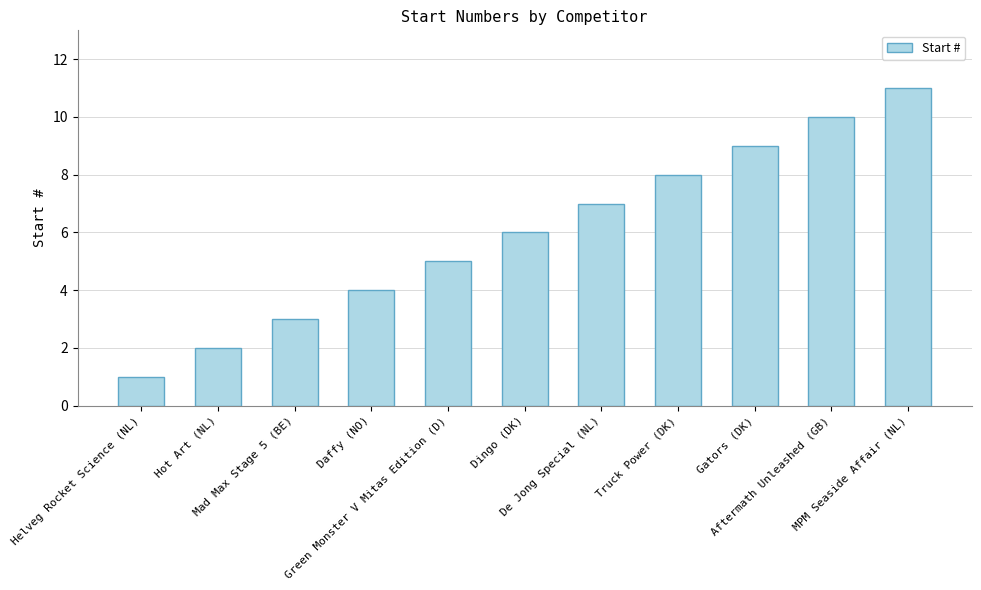

True or false: the data shows 1 at Hot Art (NL).

False